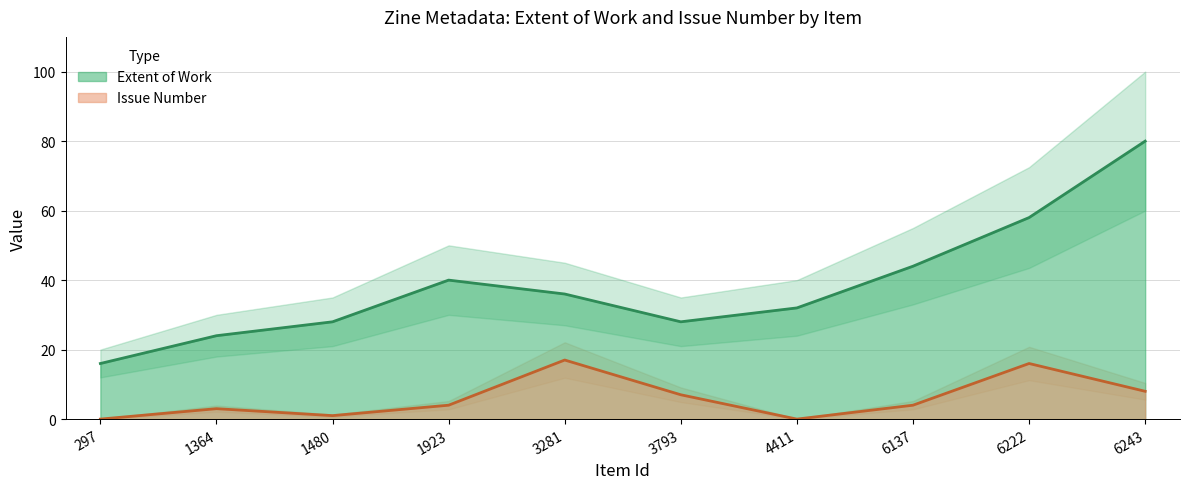

At how many categories does at least one series exceed 21?

9